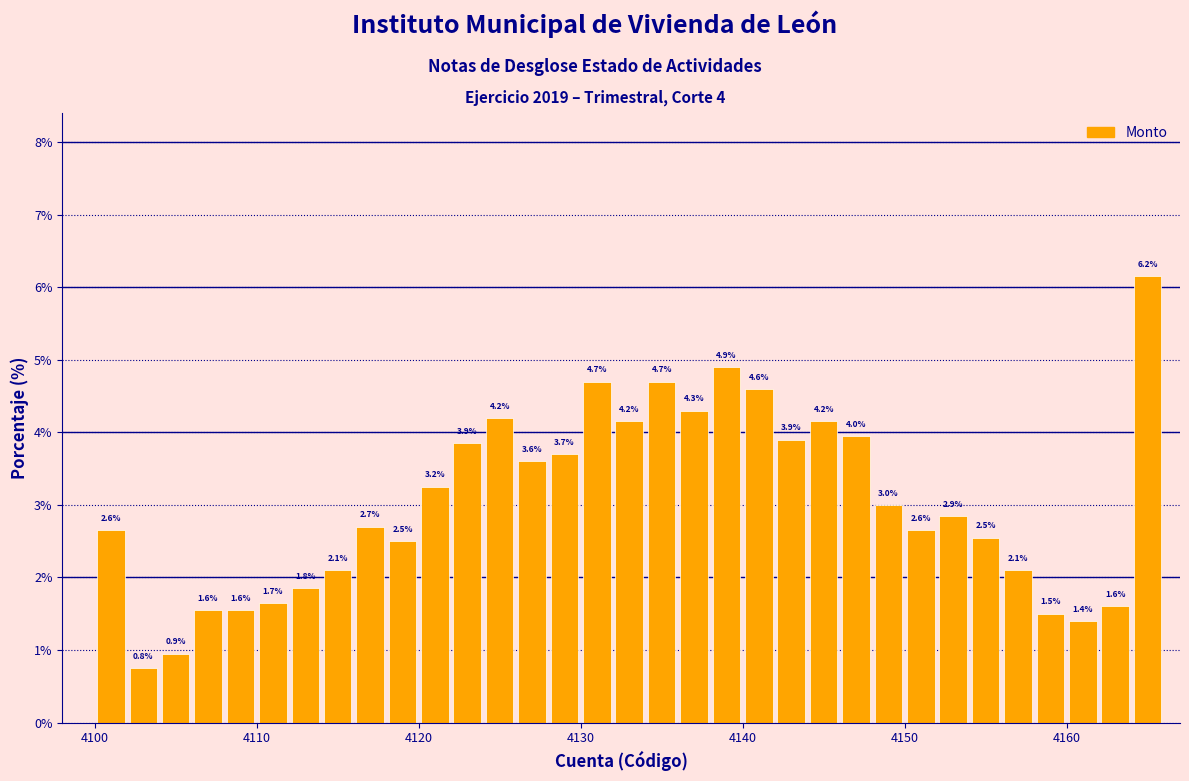

Read against the x-axis, roughly where is the centre of the tallest bar?

4165